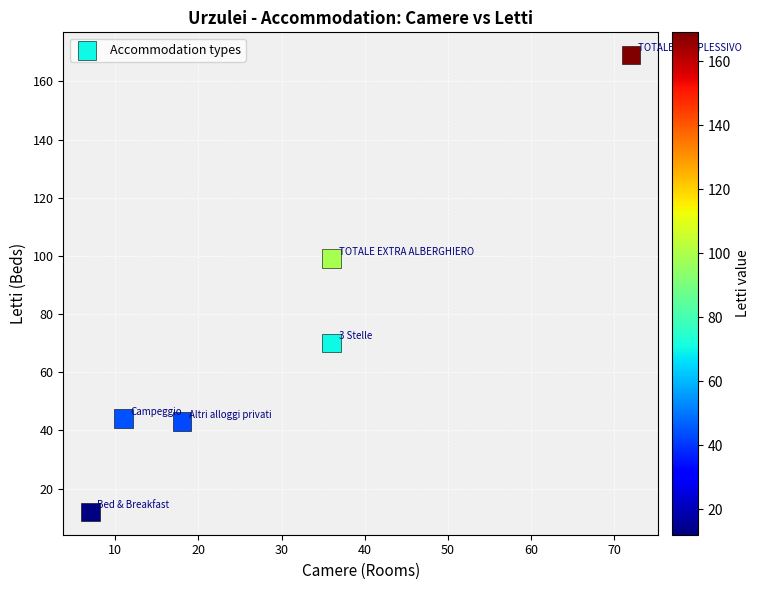

What Y value in the scatter plot is closest to 90?

99